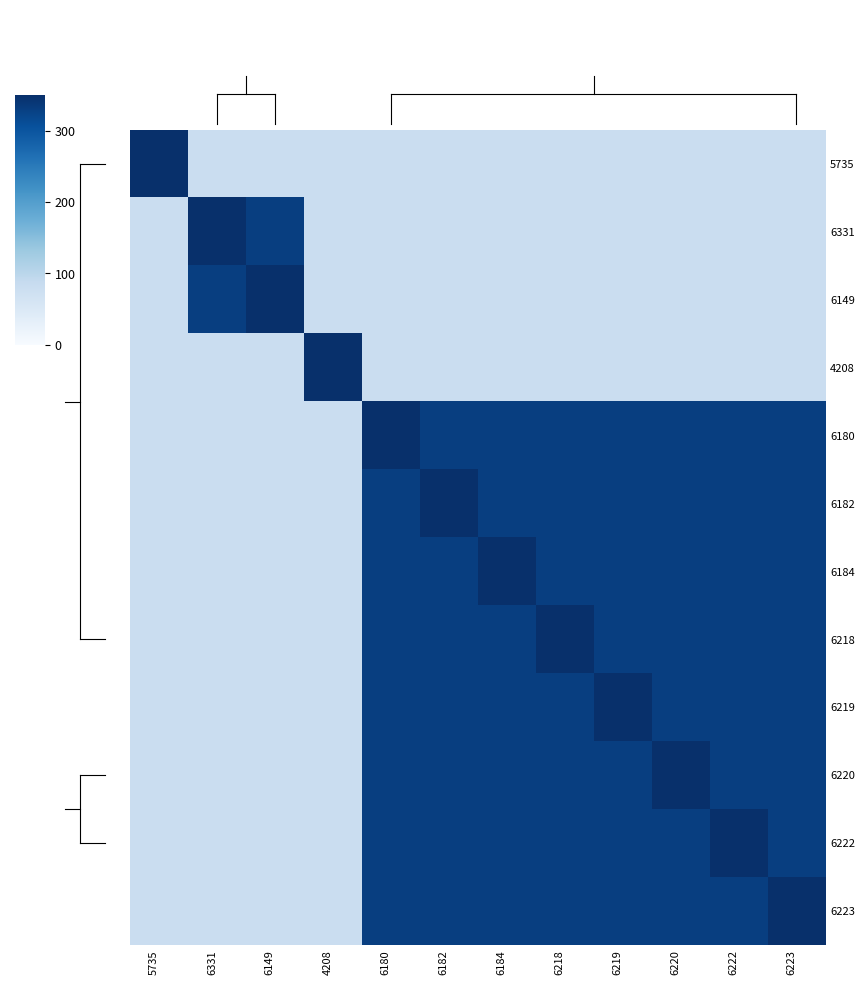

At which category does the chart reach its minimum across all series?

6331